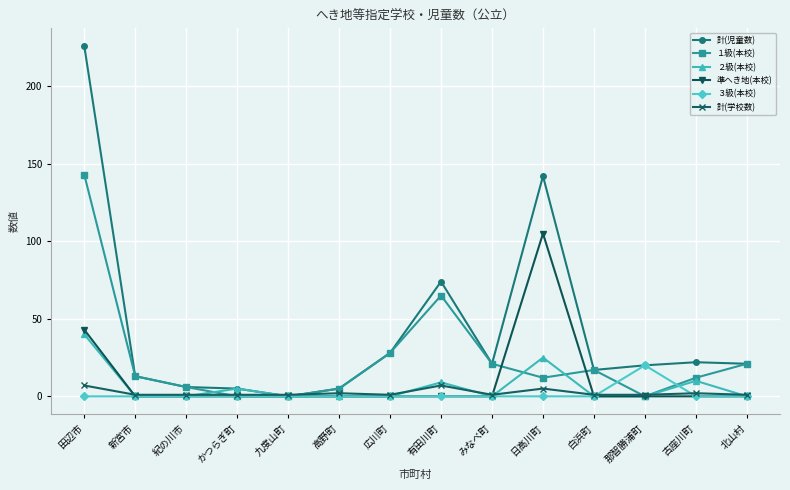

What is the label of the 2nd point from the right?

古座川町